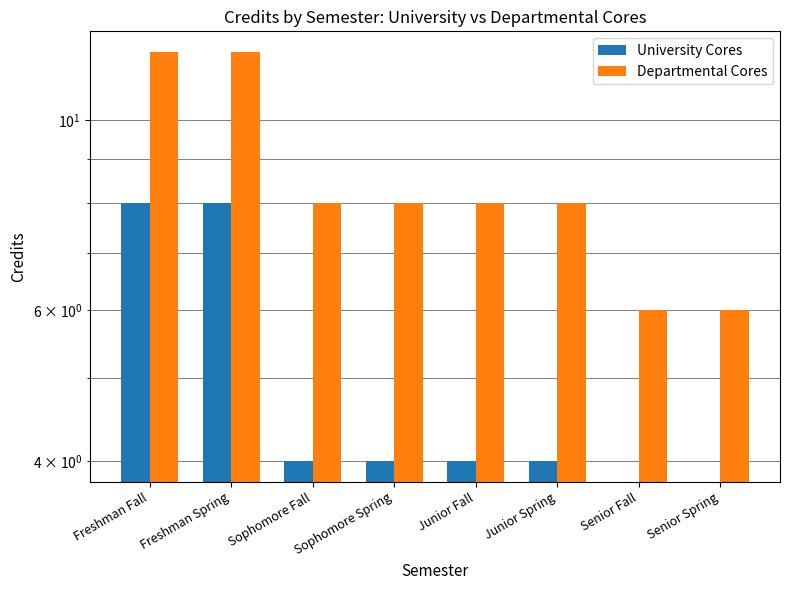

Are the bars grouped side by side (vs. stacked)?

Yes